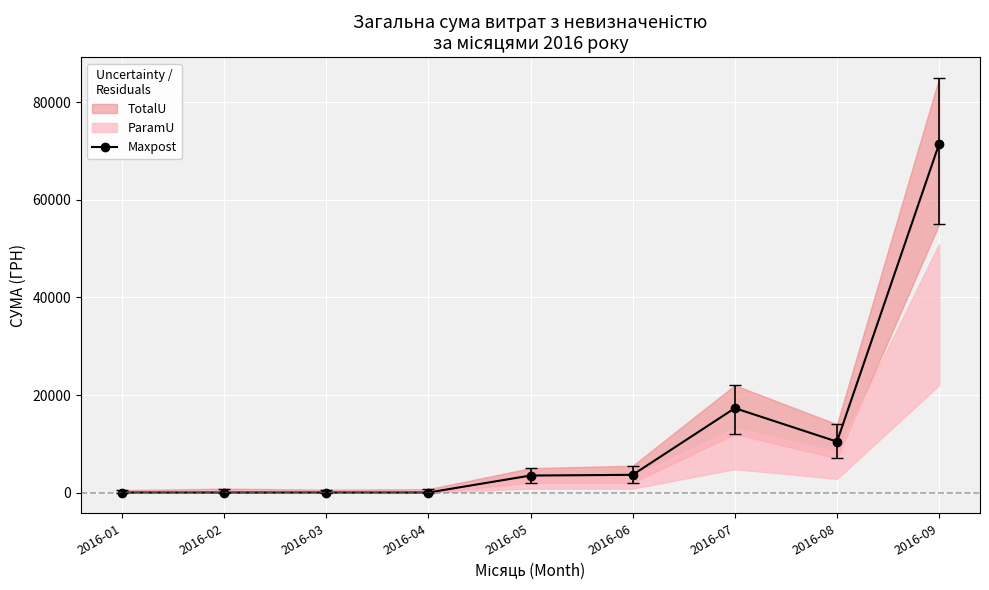

How many points are lower than both their immediate neighbors (excluding endpoints)?

1